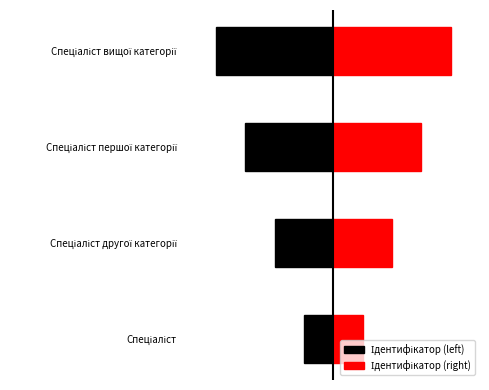

What is the maximum value for Ідентифікатор (right)?

4